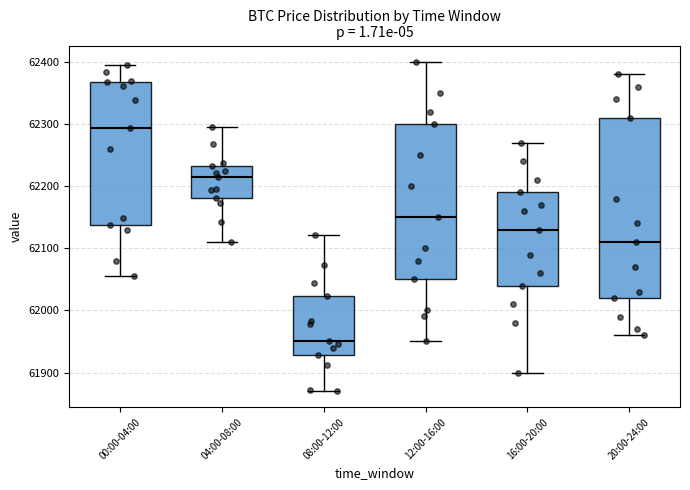

Which box's median line is the lowest?

08:00-12:00